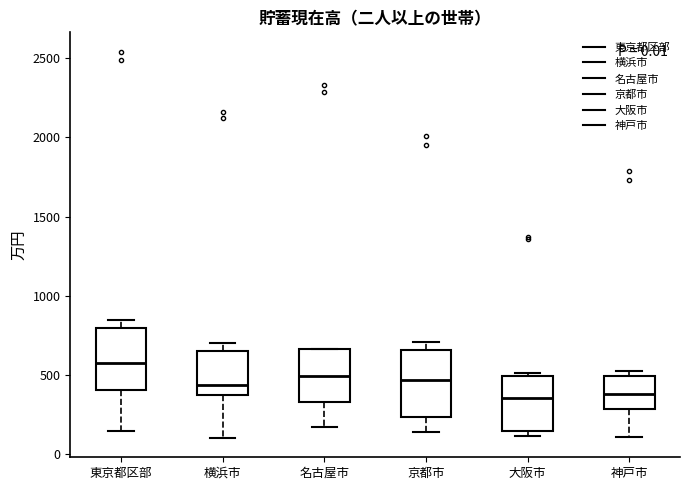

Where is the upper edge of the box for 神戸市 on the y-axis? The values are not printed on the chart, so give them approximately, as read against the axis.

500